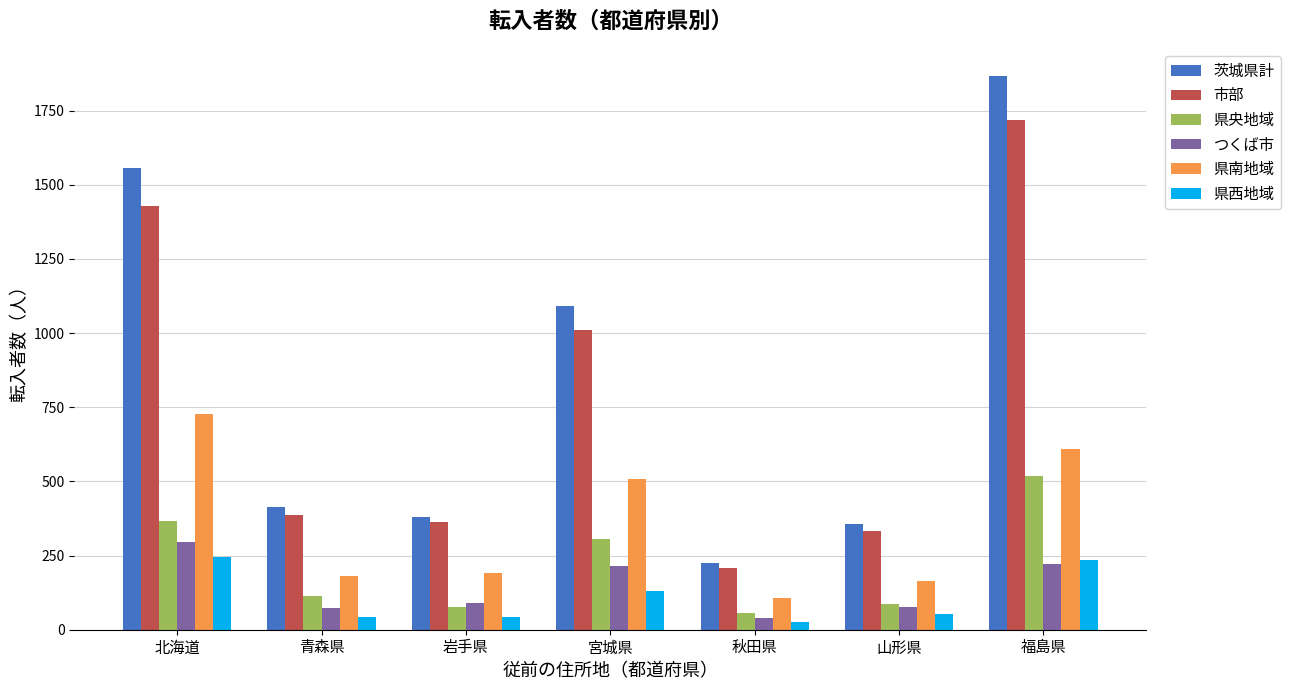

At which category is the sum across all series the highest?

福島県